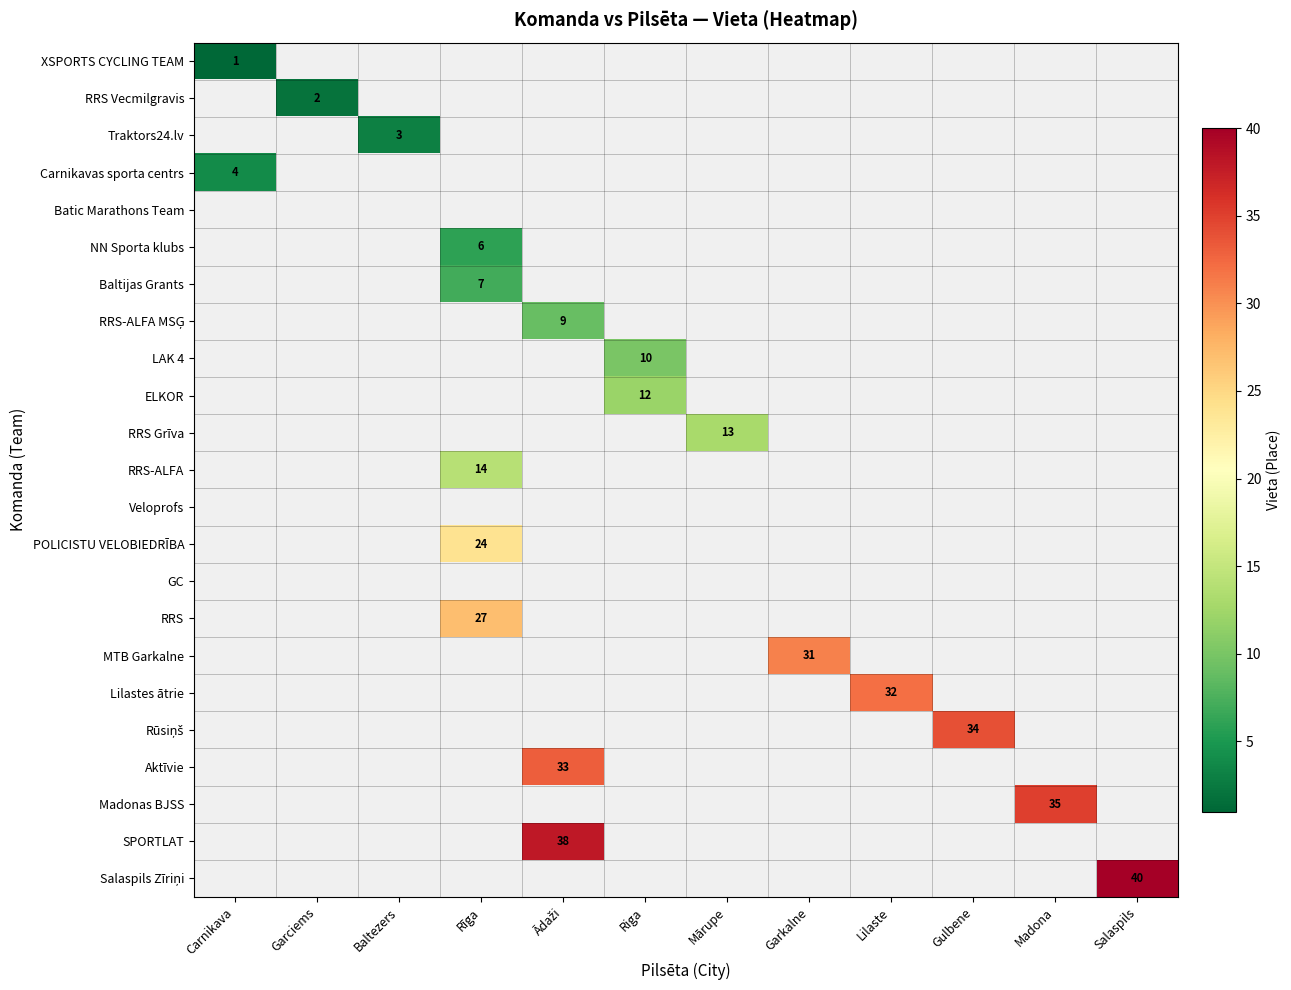

What is the smallest value displayed?

1.0